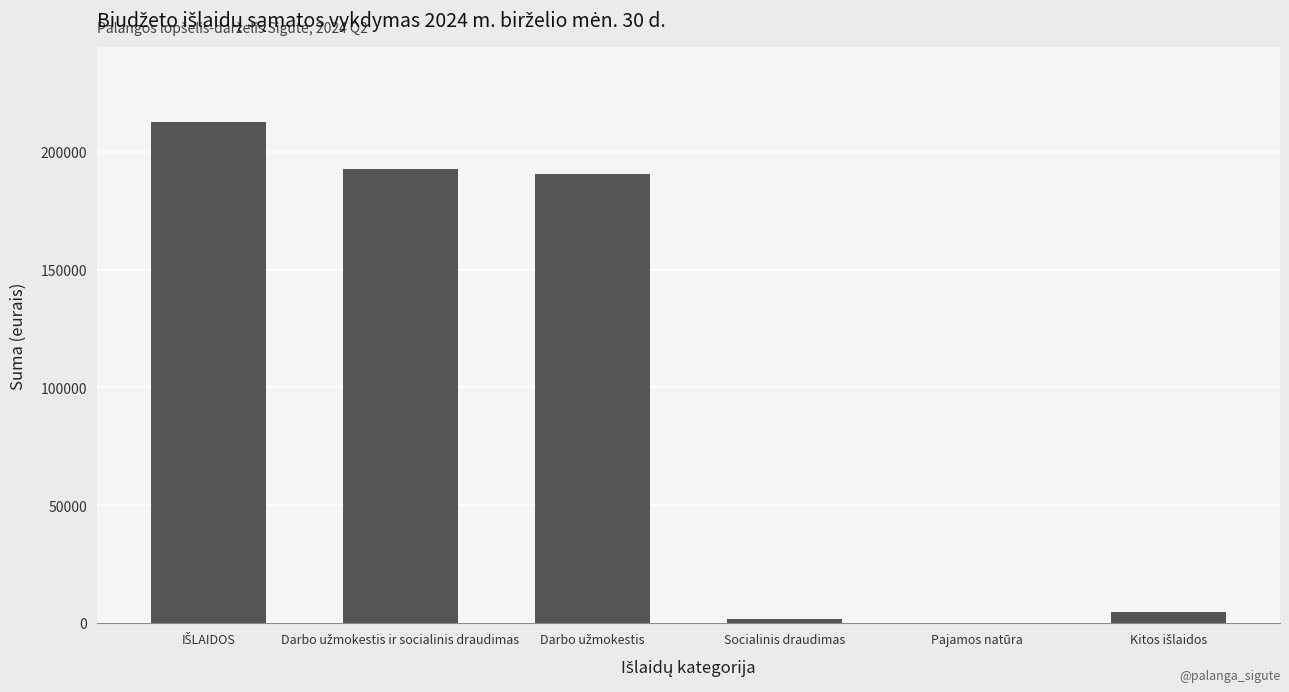

What is the sum of all values?

602364.9